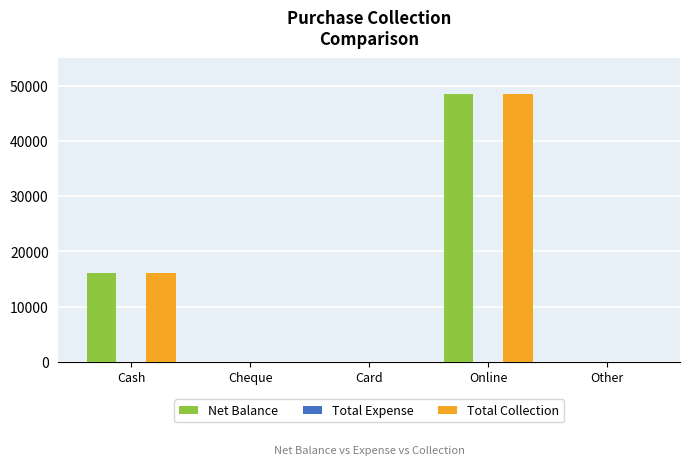

What is the highest value of the Total Collection series?

48500